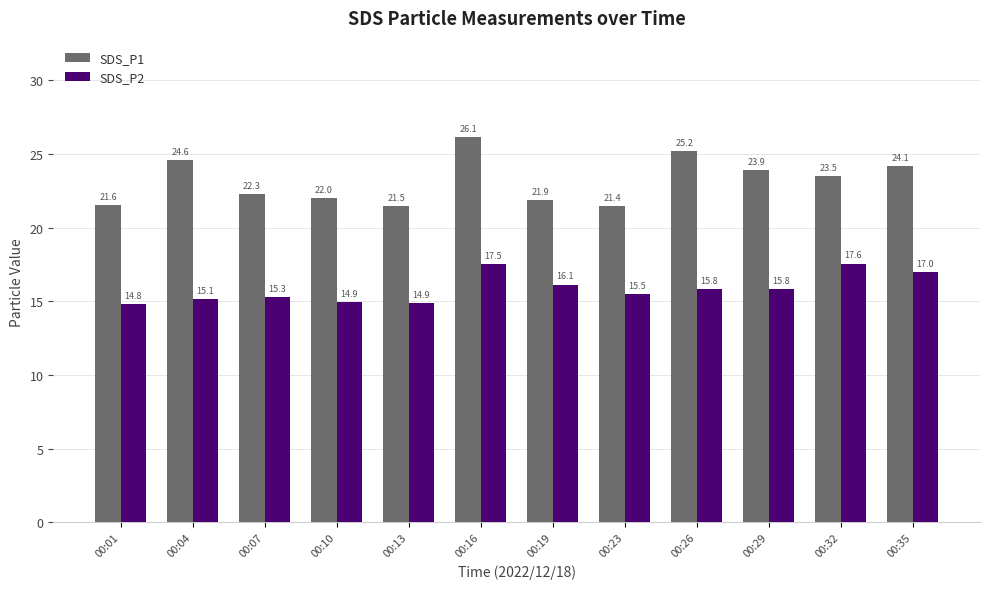

What is the minimum value for SDS_P2?

14.8